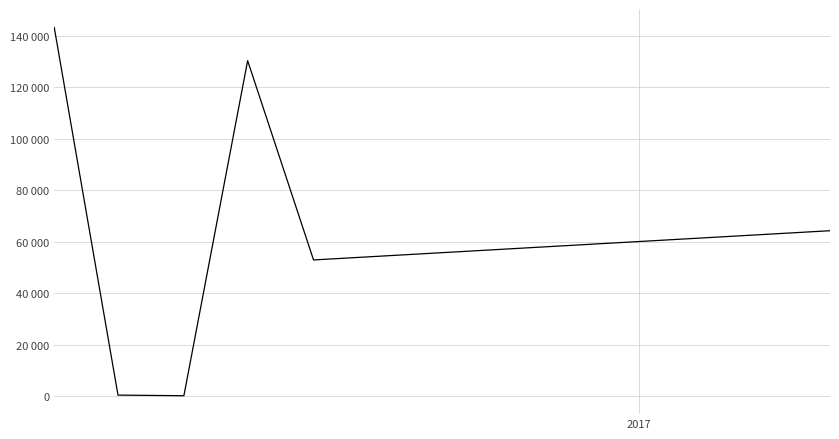

What is the difference between the maximum and minimum values?

143117.9